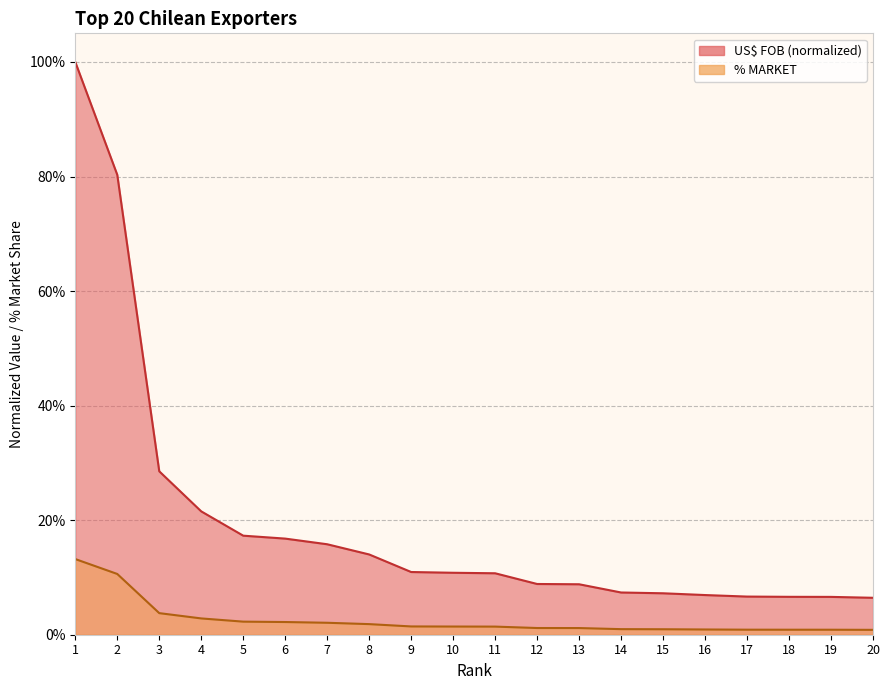

Which series has the largest range (max minus min)?

US$ FOB